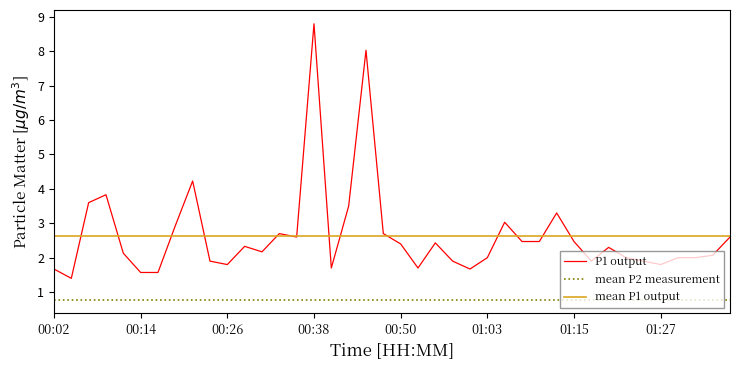

How many interior local peaks (higher than both neighbors) does the data have?

10